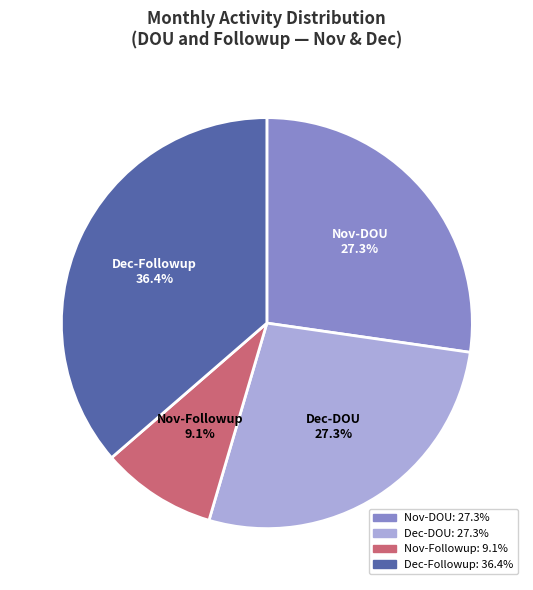

The Nov-DOU slice represents 15% of the pie. True or false?

False